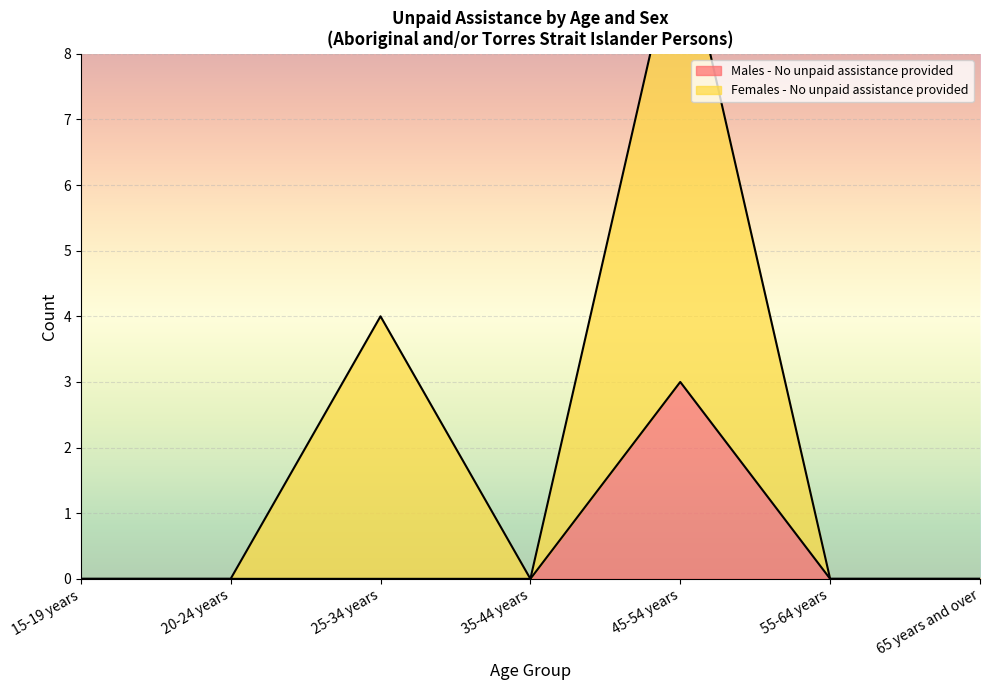

The Females - No unpaid assistance provided series shows 0 at 20-24 years. True or false?

True